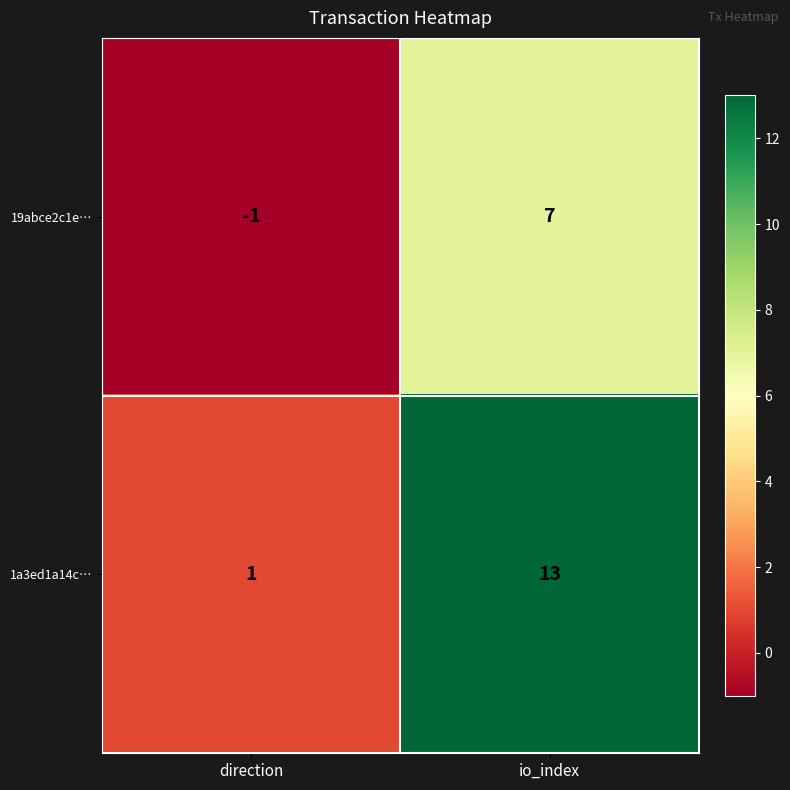

True or false: 1a3ed1a14c… has a value of 0 at direction.

False